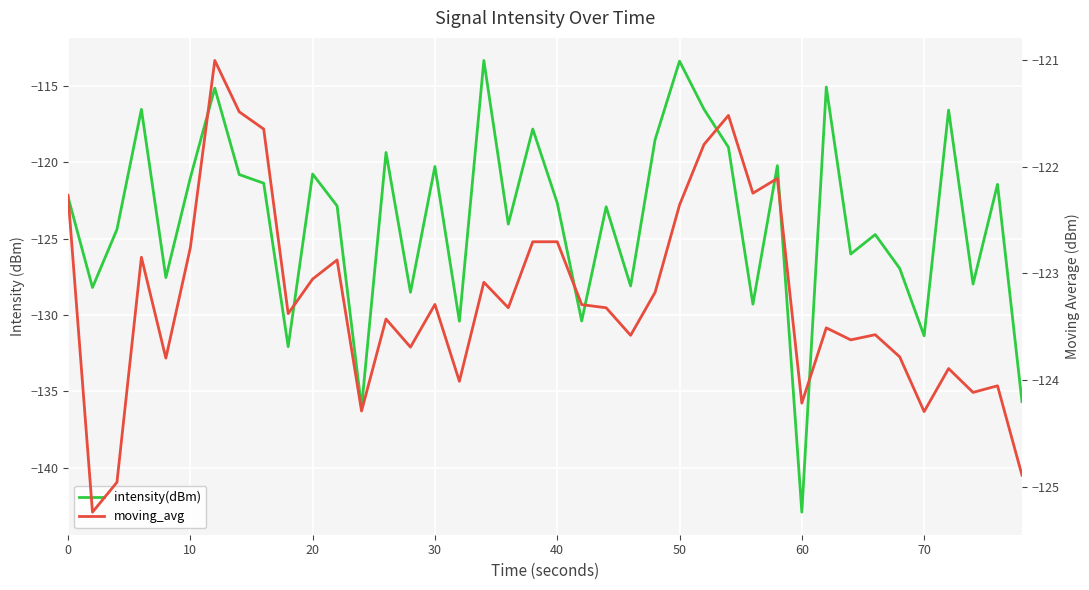

How many interior local peaks does the moving_avg series have?

13